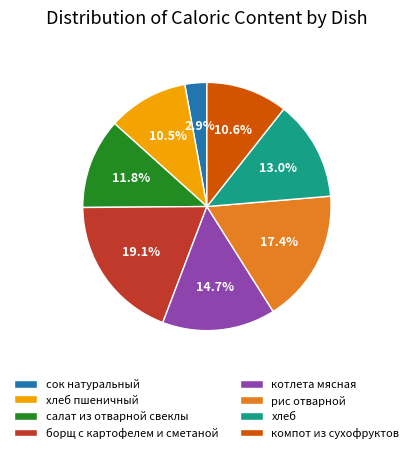

Which slice is the smallest?

сок натуральный